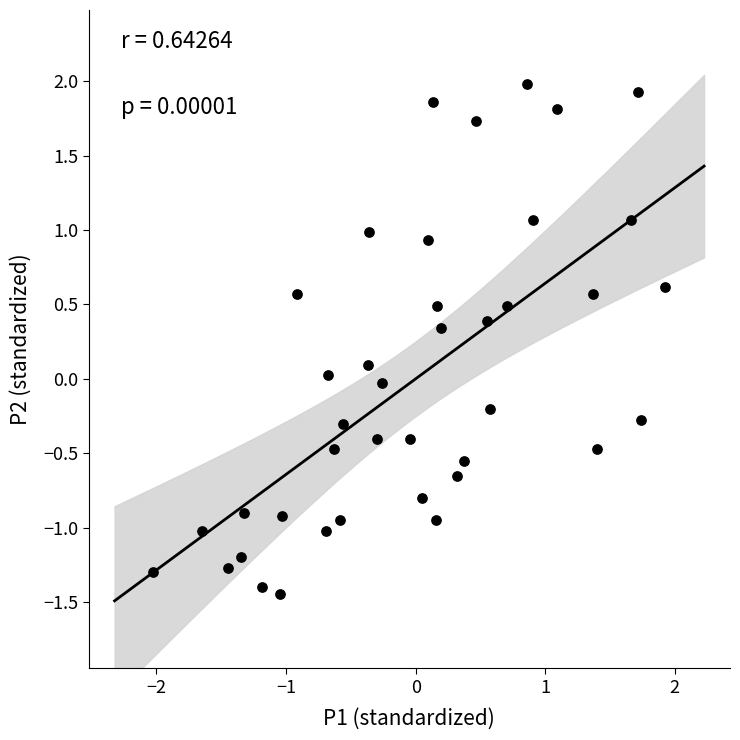

What is the range of X values (max minus min)?

3.9